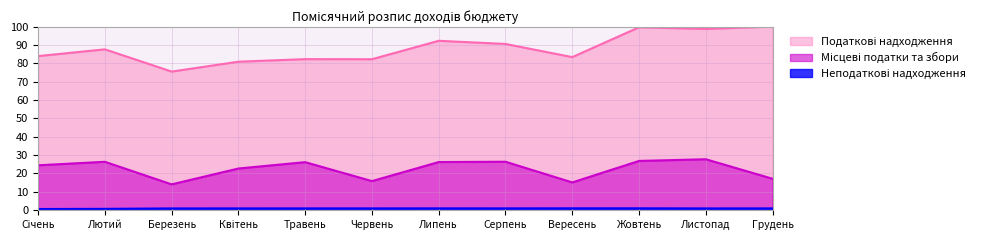

Is it true that Неподаткові надходження equals 0.7 at Липень?

False